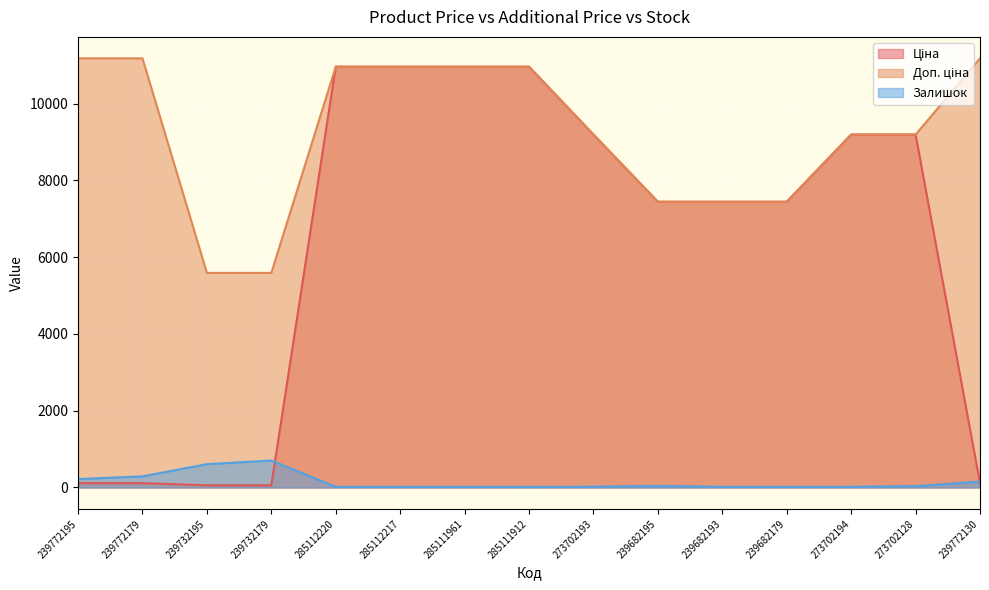

What is the total value across all series at 285112217?

21945.8